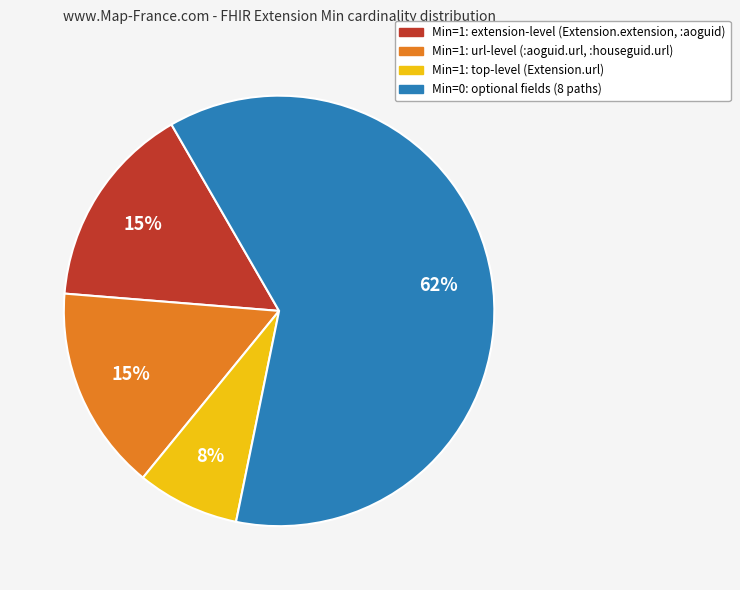

How many segments does this pie chart have?

4